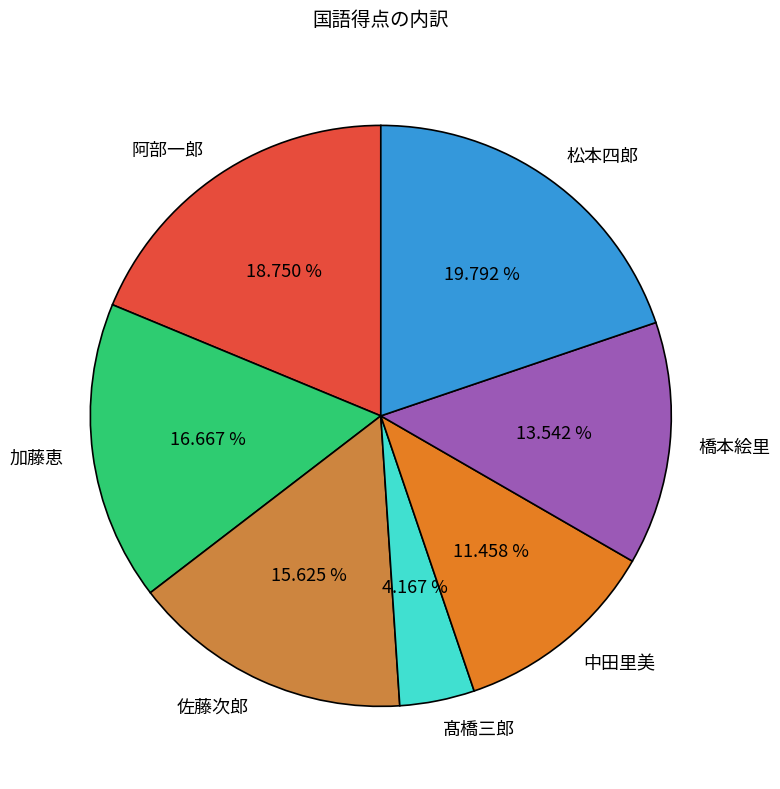

Is the sum of 橋本絵里 and 阿部一郎 greater than half?

No